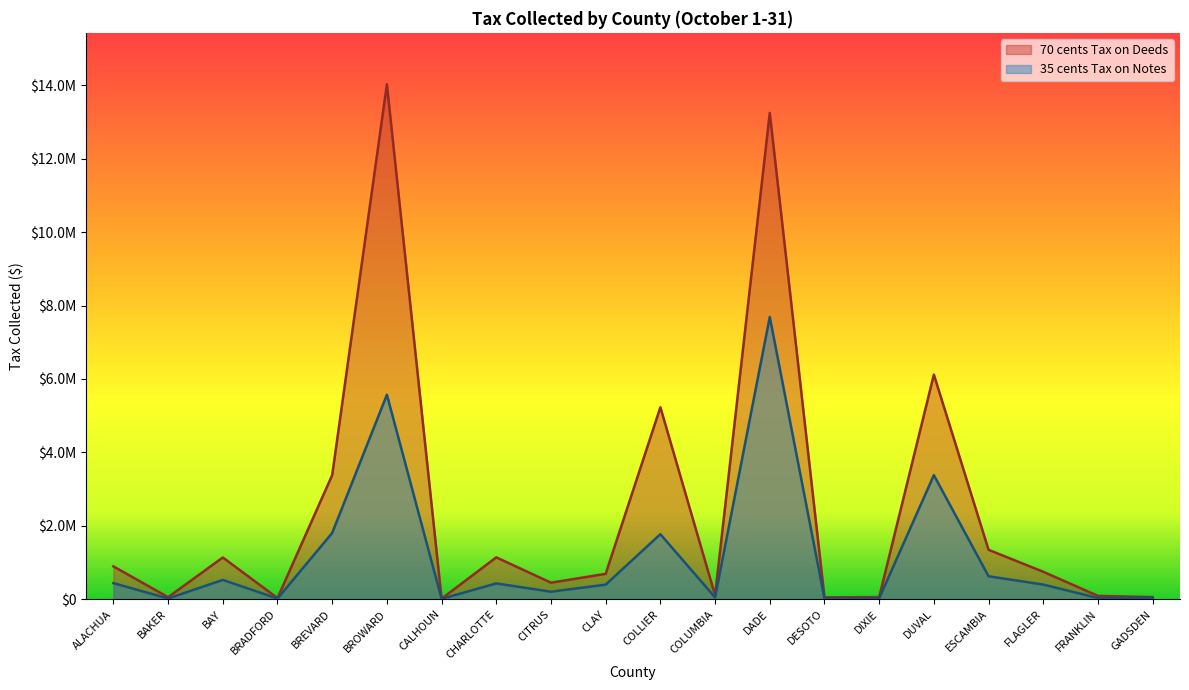

Does the chart display data point markers on the line(s)?

No